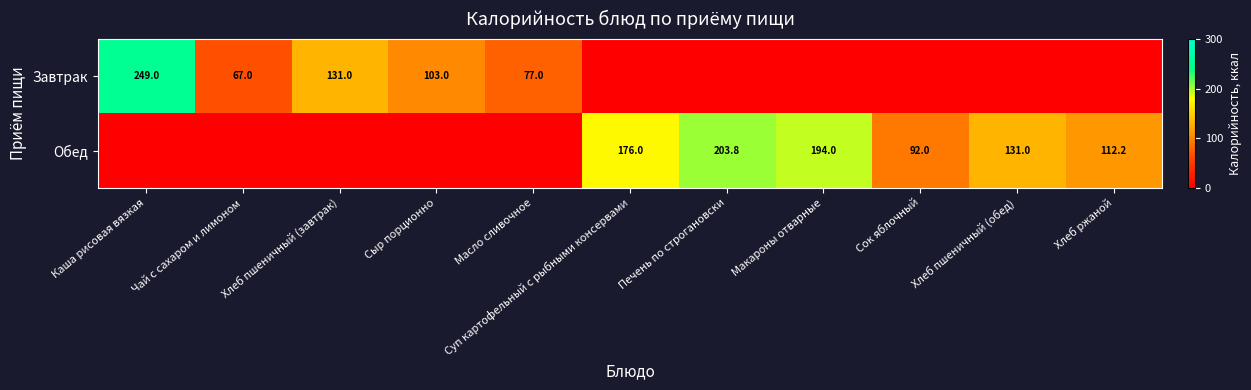

At how many categories does at least one series exceed 165?

4